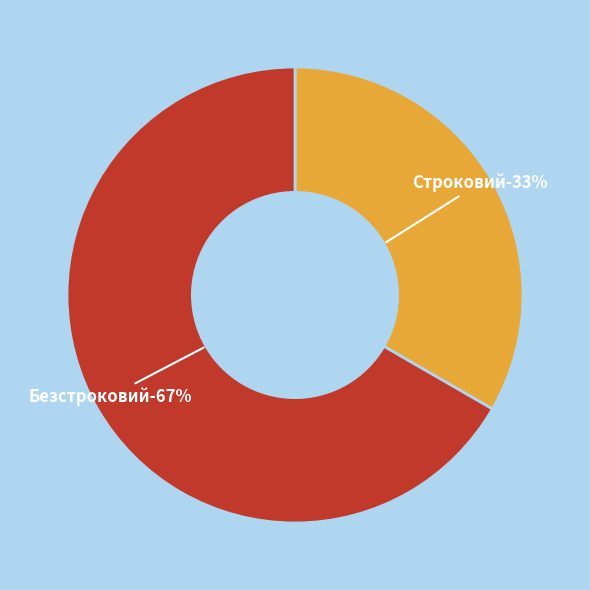

Which slice is the largest?

Безстроковий